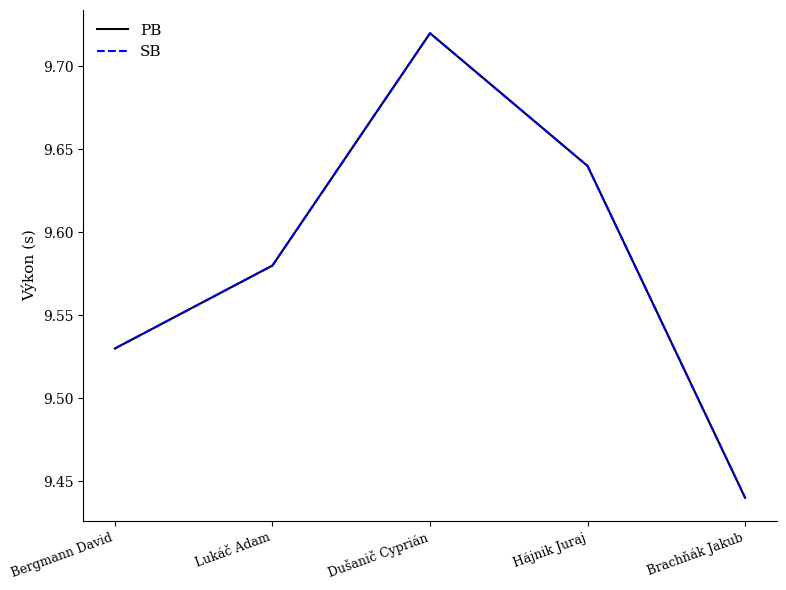

Reading right to left, transcribe all the data shown in this chart.

PB: 9.4	9.6	9.7	9.6	9.5
SB: 9.4	9.6	9.7	9.6	9.5